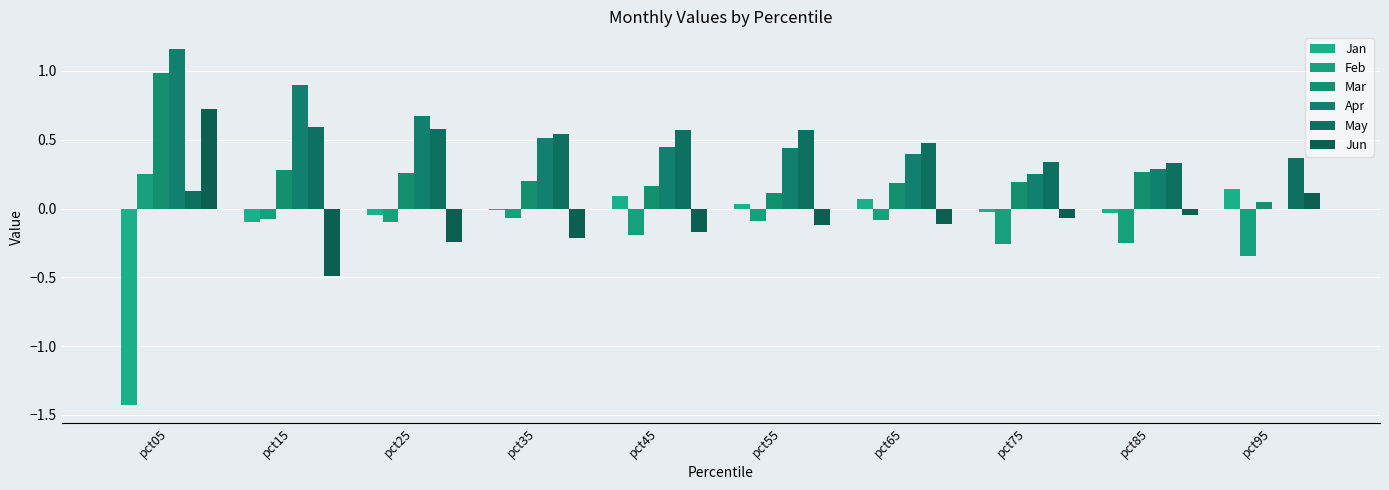

At which category is the sum across all series the highest?

pct05